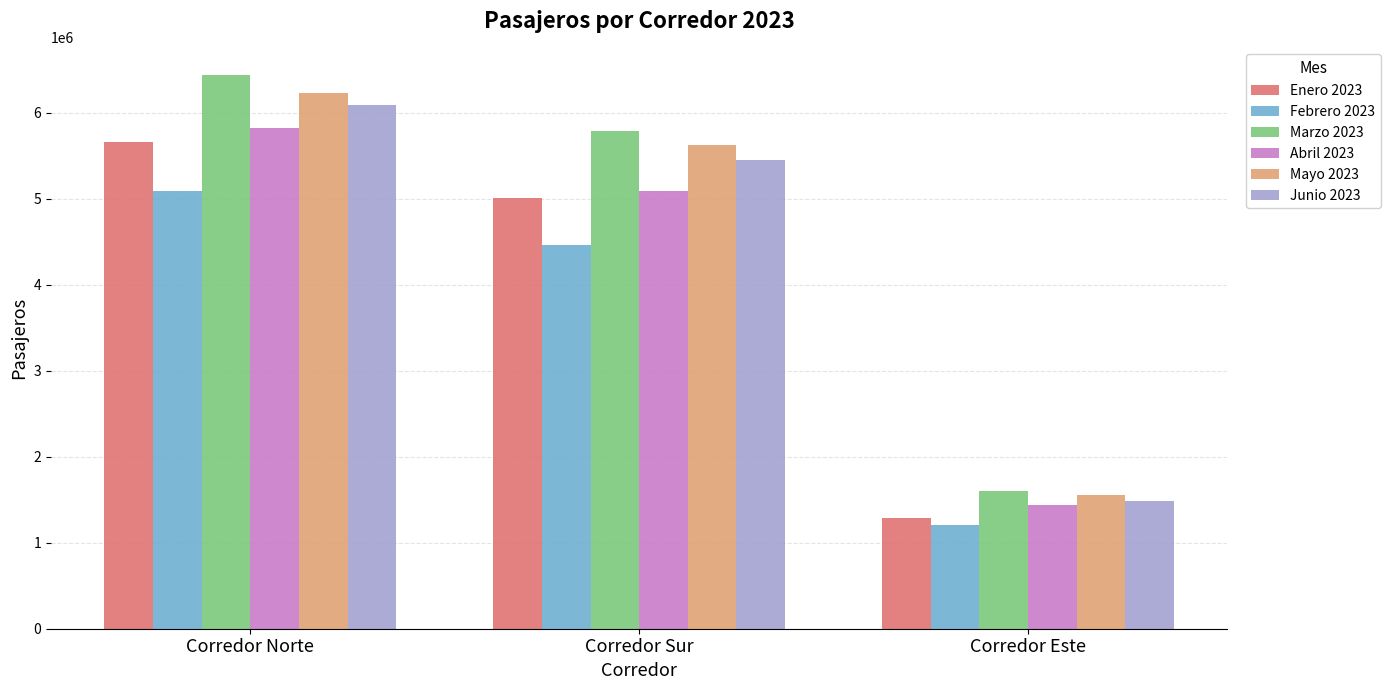

What is the difference between the highest and lowest values at Corredor Este?

394517